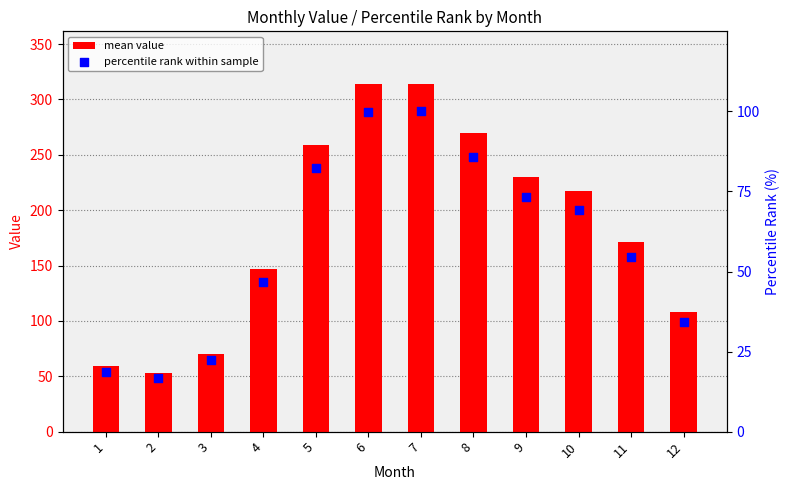

At how many categories does at least one series exceed 232?

4